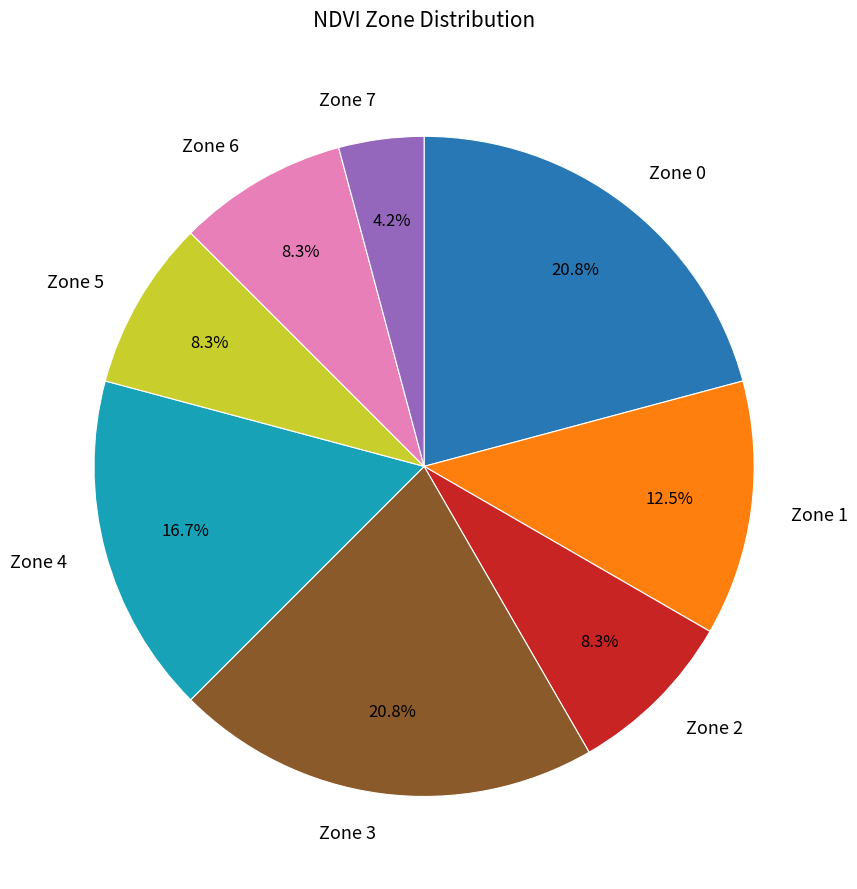

Is there any slice that represents more than half of the pie?

No